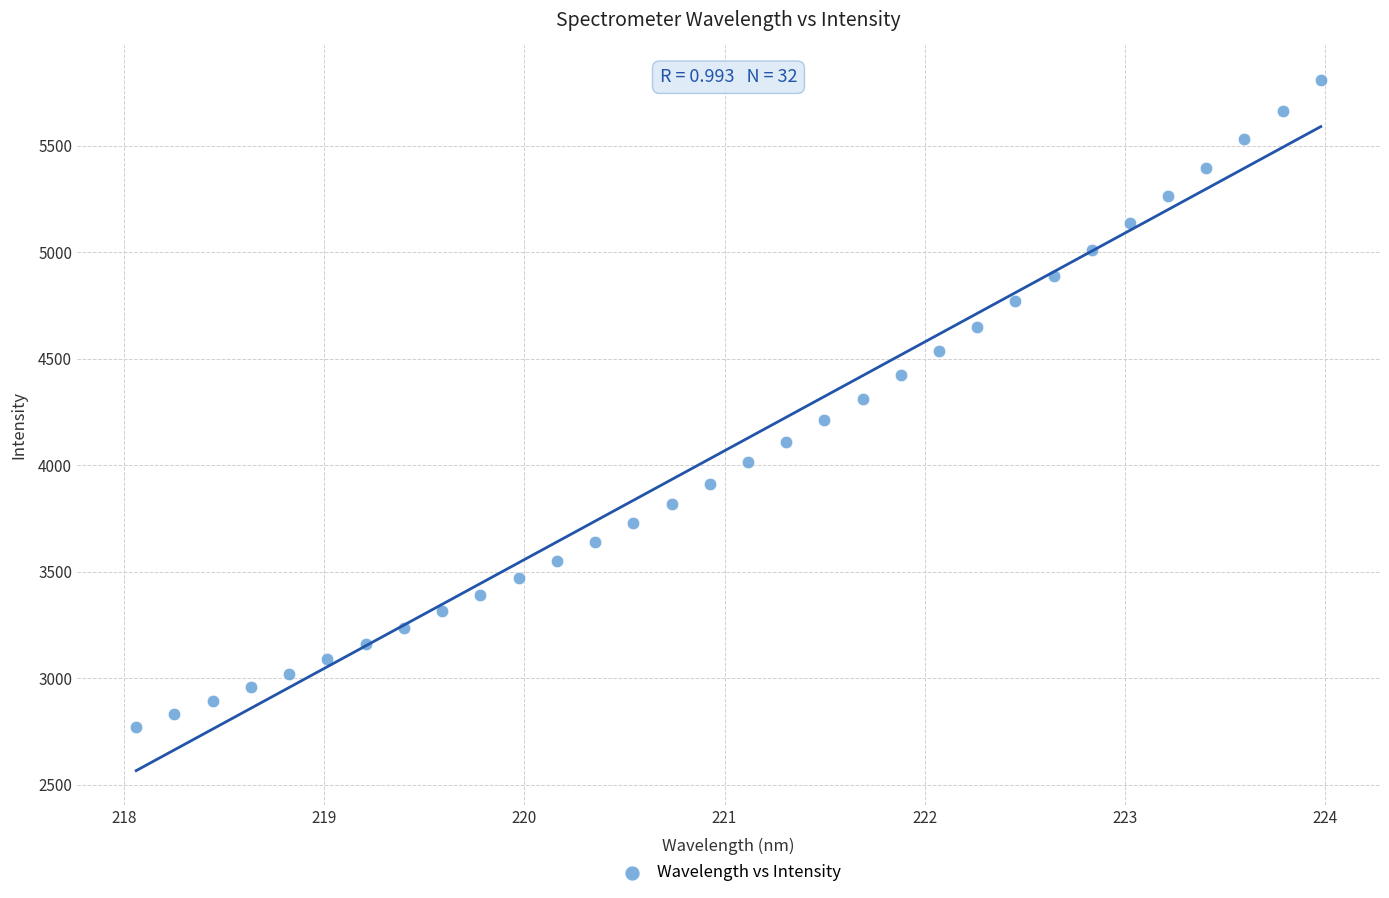

What is the range of X values (max minus min)?

5.9